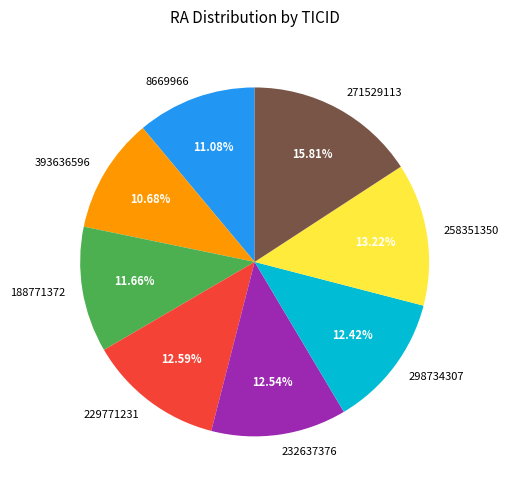

Combined, do 271529113 and 393636596 account for over 50%?

No